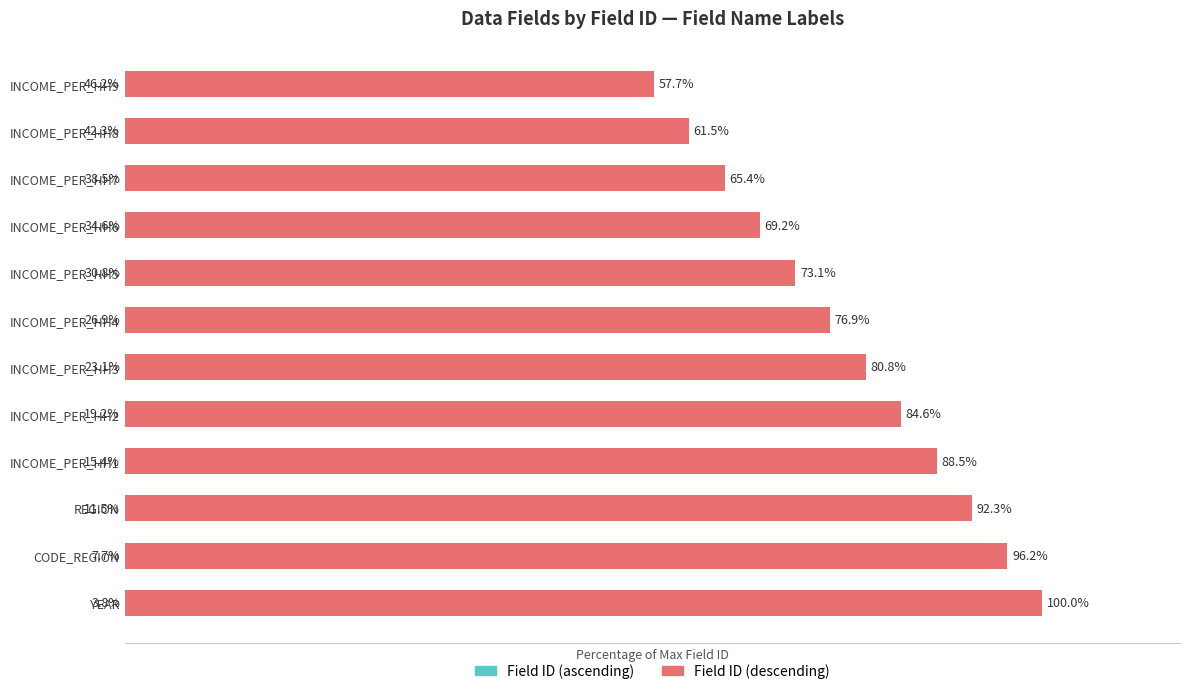

What is the average value of the Field ID (descending) series?

78.9